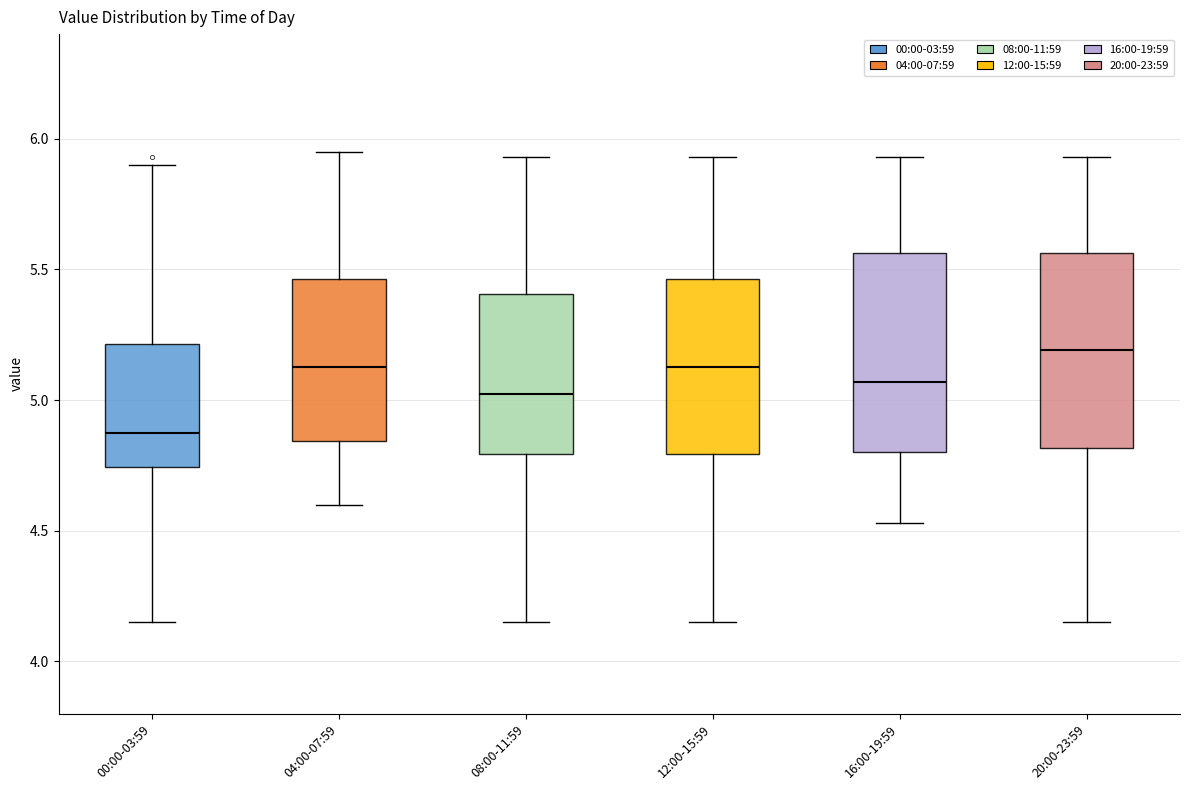

Reading left to right, read every box against the y-axis: the position of its median line, the range the box covers, and the ends of its whiskers. The values are not printed on the chart, so give them approximately, as read against the axis.

00:00-03:59: median 4.90, box 4.75 to 5.20, whiskers 4.15 to 5.90
04:00-07:59: median 5.15, box 4.85 to 5.45, whiskers 4.60 to 5.95
08:00-11:59: median 5.05, box 4.80 to 5.40, whiskers 4.15 to 5.95
12:00-15:59: median 5.15, box 4.80 to 5.45, whiskers 4.15 to 5.95
16:00-19:59: median 5.05, box 4.80 to 5.55, whiskers 4.55 to 5.95
20:00-23:59: median 5.20, box 4.80 to 5.55, whiskers 4.15 to 5.95